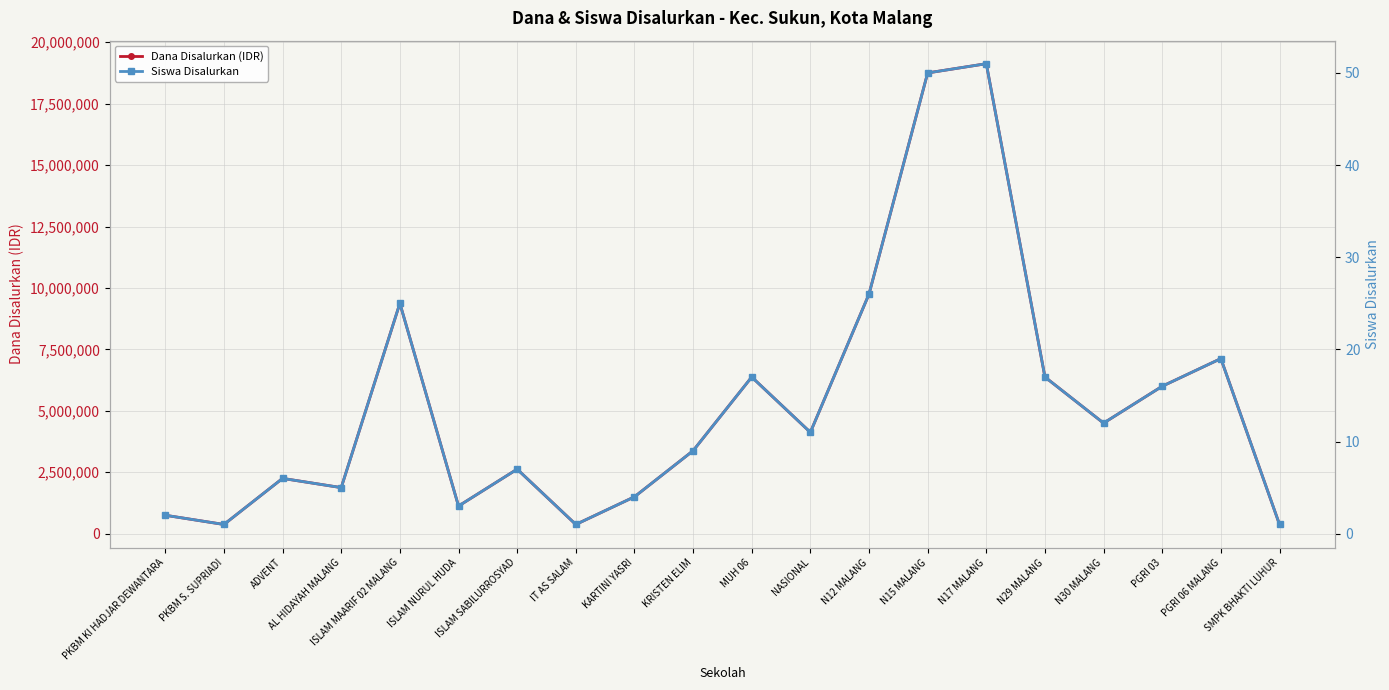

What is the sum of the Siswa Disalurkan values at KARTINI YASRI and N30 MALANG?

16